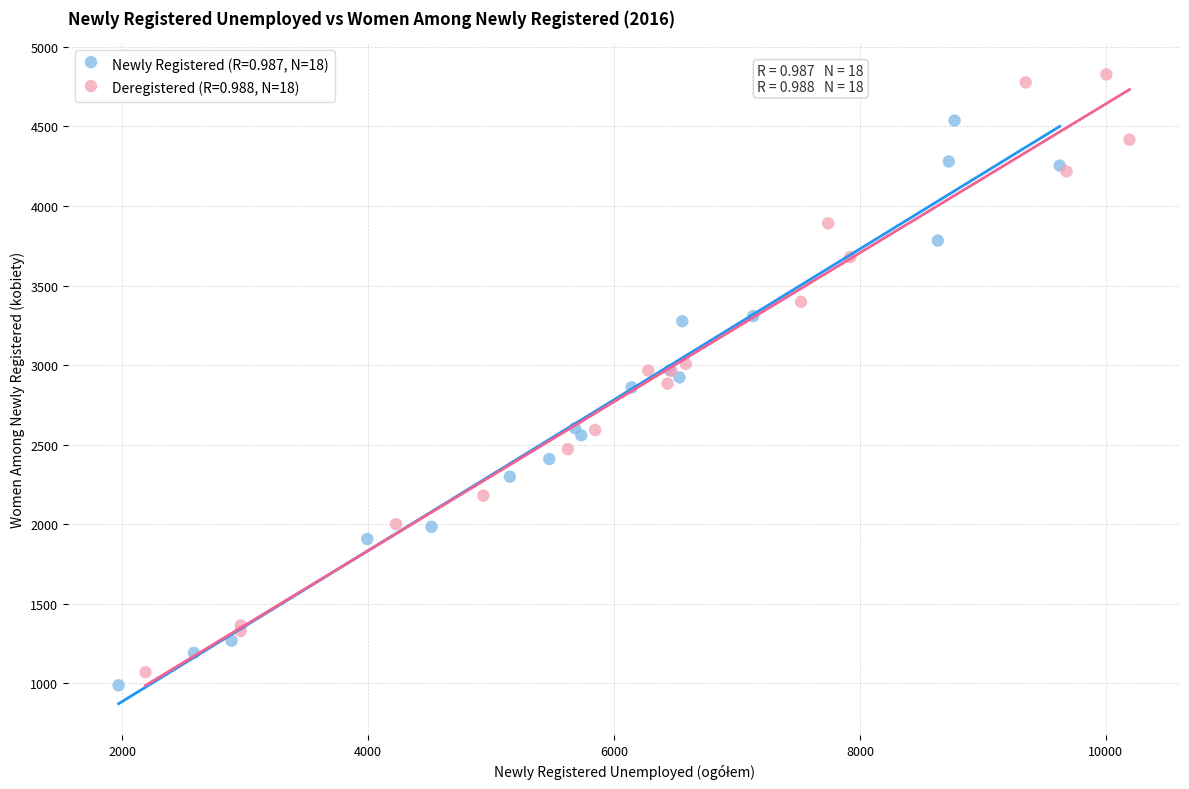

Which series has the largest Y range (max minus min)?

Deregistered (R=0.988, N=18)